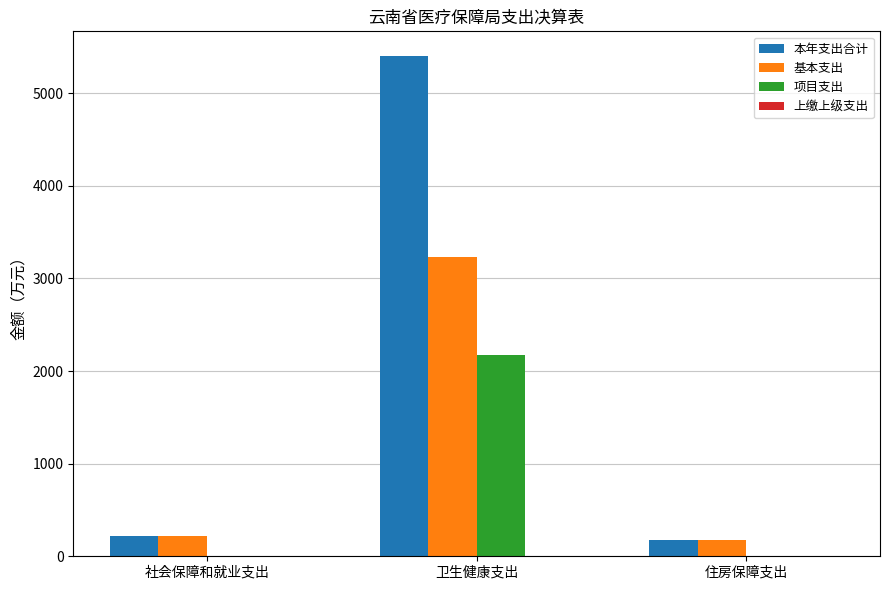

The 项目支出 series shows 1285.7 at 卫生健康支出. True or false?

False